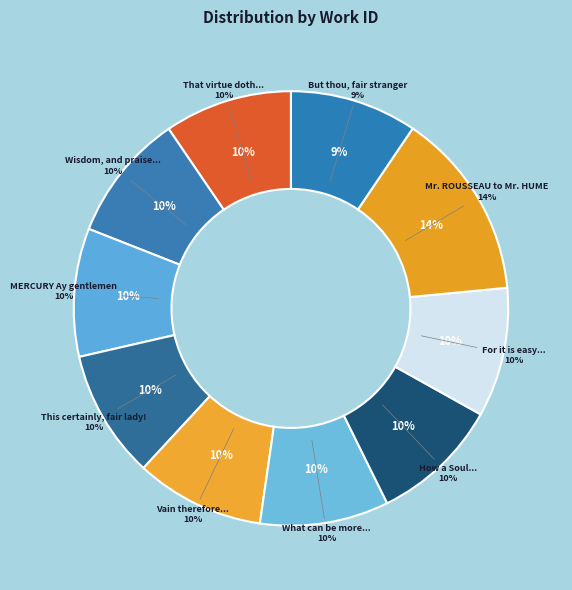

Does any single category account for the majority?

No